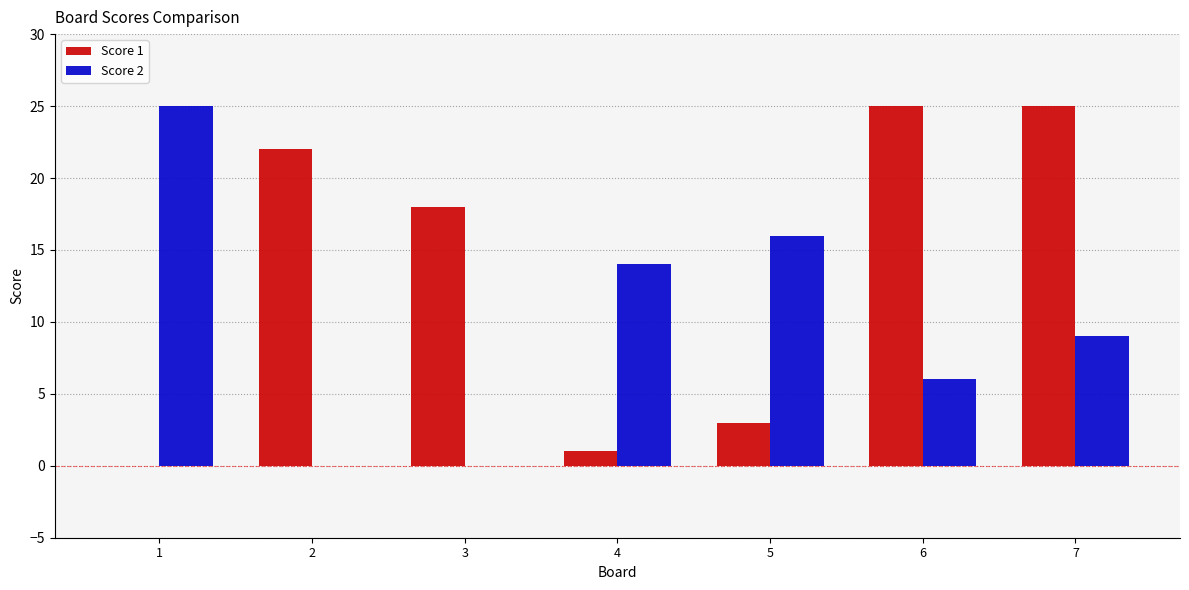

The Score 1 series shows 0 at 1. True or false?

True